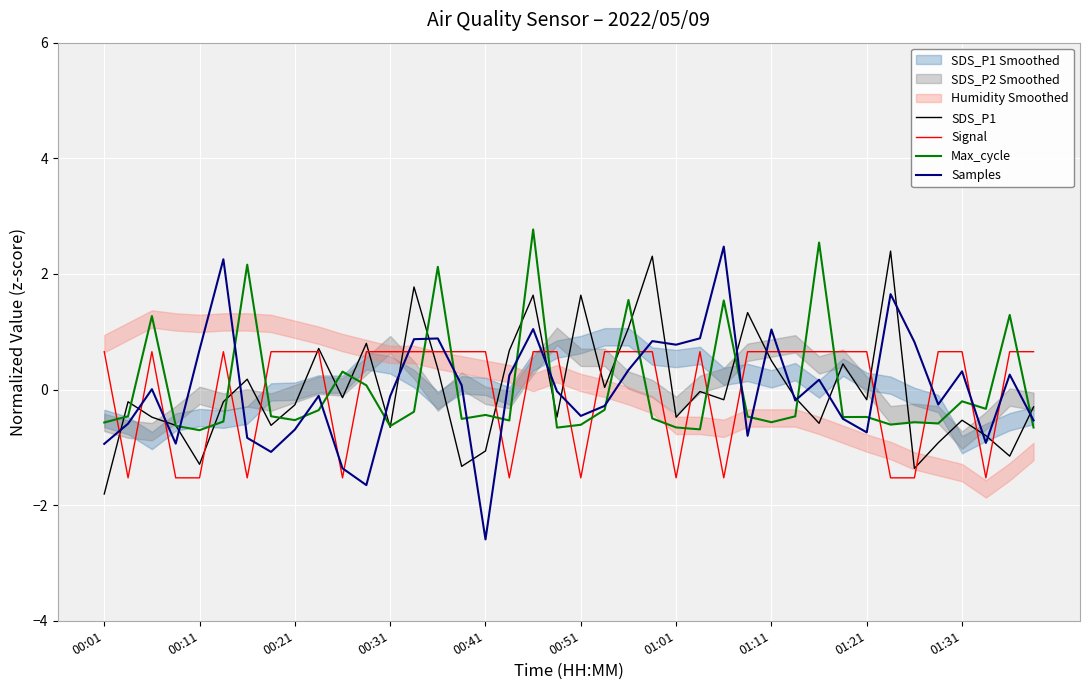

How many data points in SDS_P1 are less than 0?

25